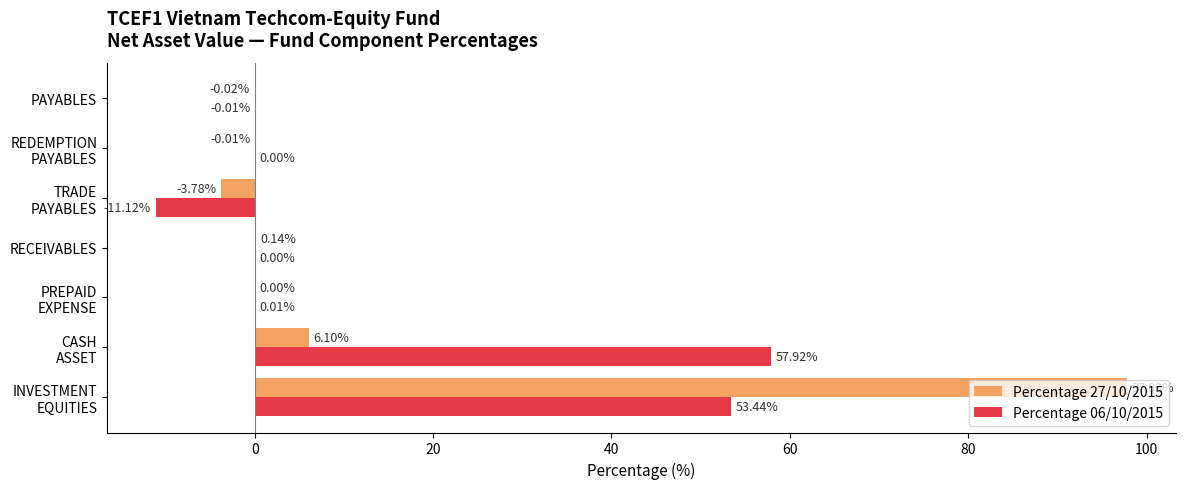

Which series has the largest total across all categories?

Percentage 27/10/2015